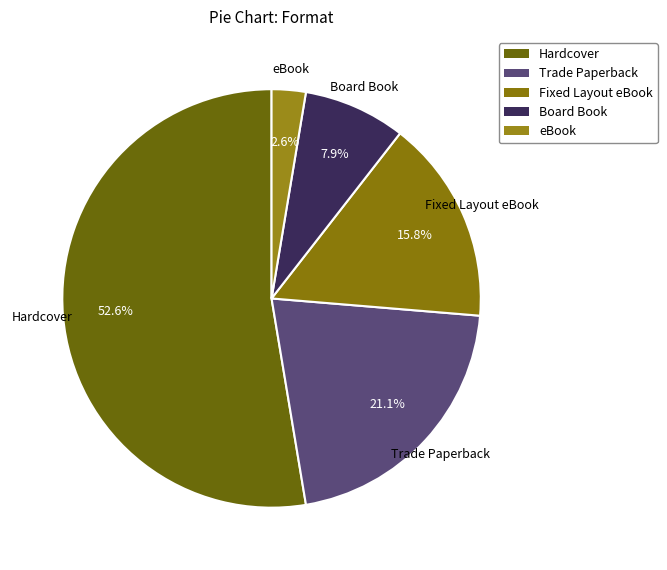

How many segments does this pie chart have?

5